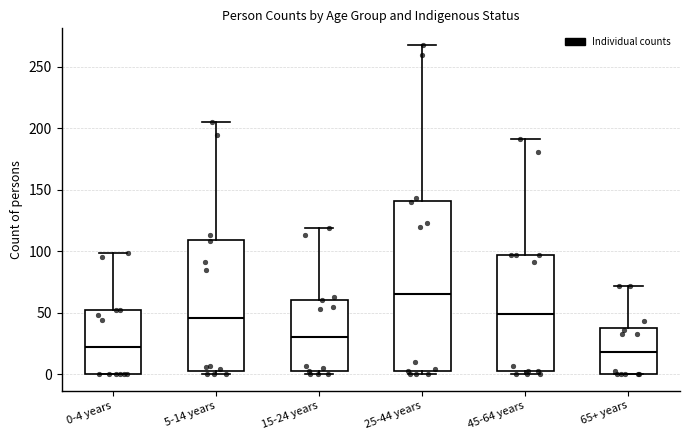

Which box is the tallest, from its lower edge to its upper edge?

25-44 years